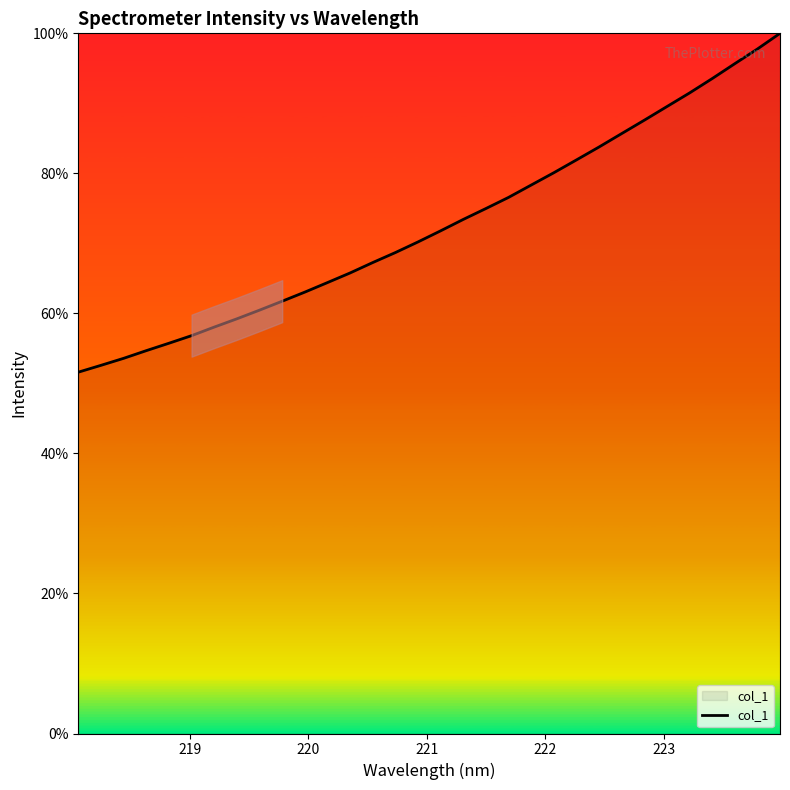

What is the greatest value displayed?

100.0